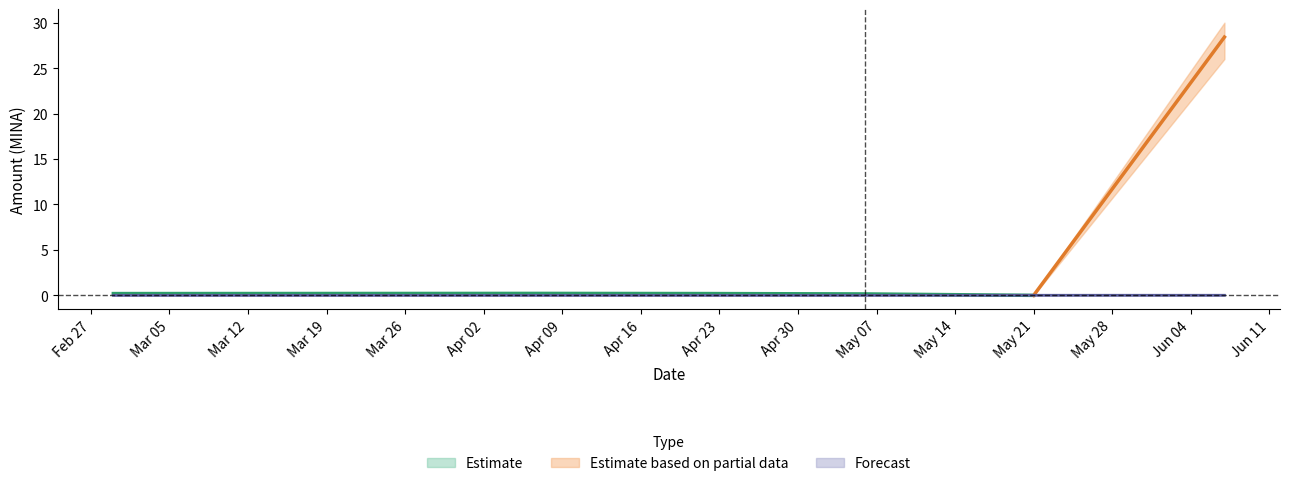

What is the difference between the maximum and minimum values in the Amount series?

28.4